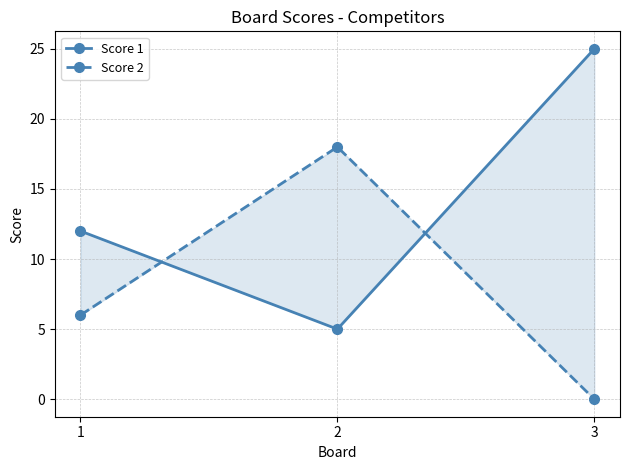

Reading left to right, transcribe all the data shown in this chart.

Score 1: 1=12	2=5	3=25
Score 2: 1=6	2=18	3=0